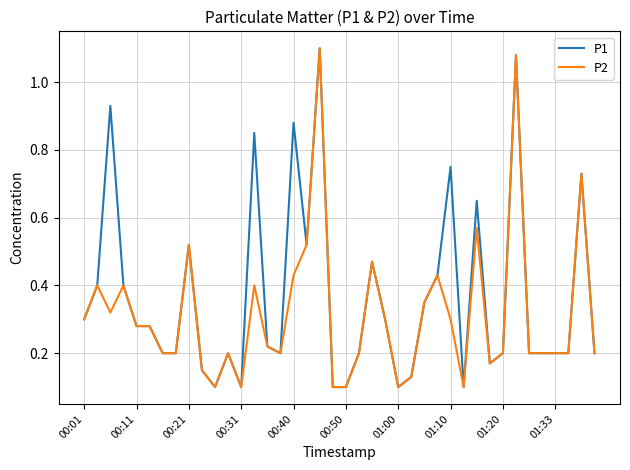

Which series has the largest total across all categories?

P1